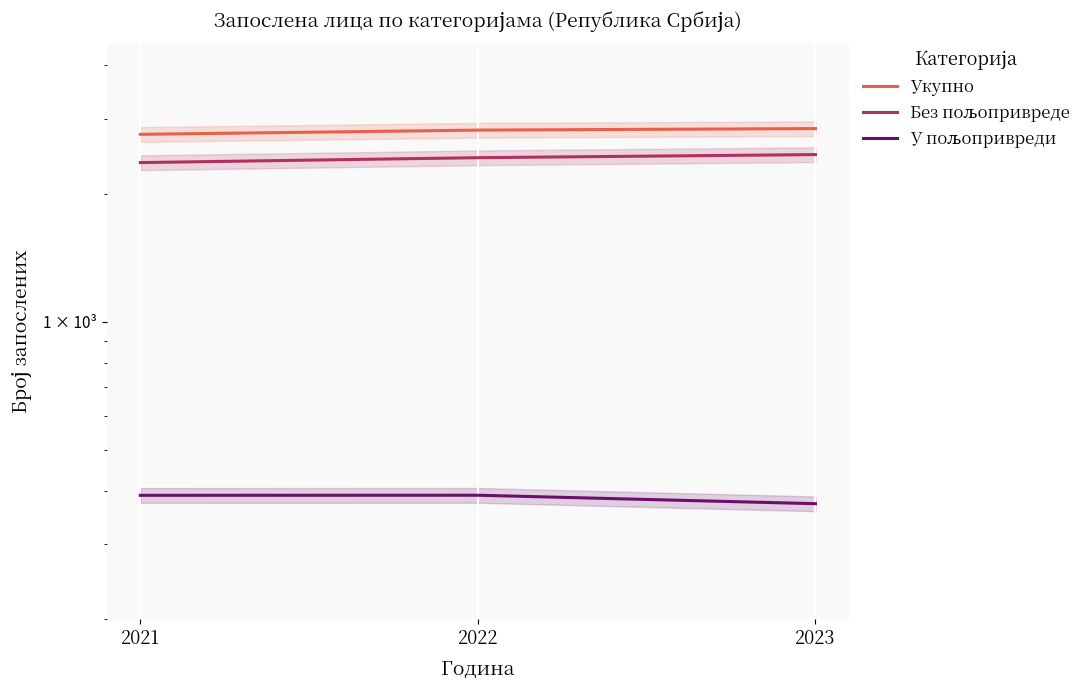

What value does the Без пољопривреде series have at 2021?

2364.3